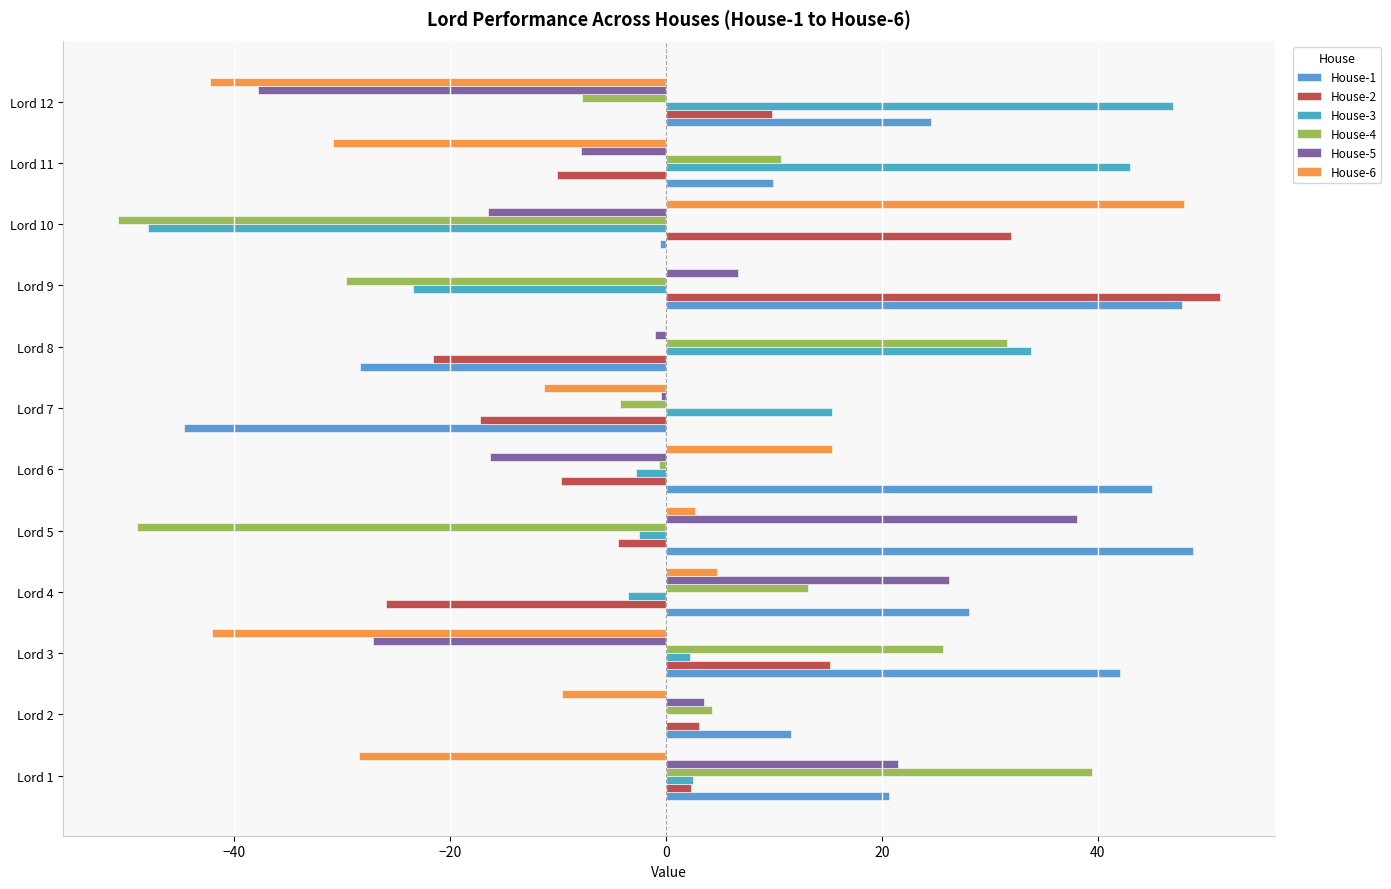

What is the average value of the House-2 series?

2.1